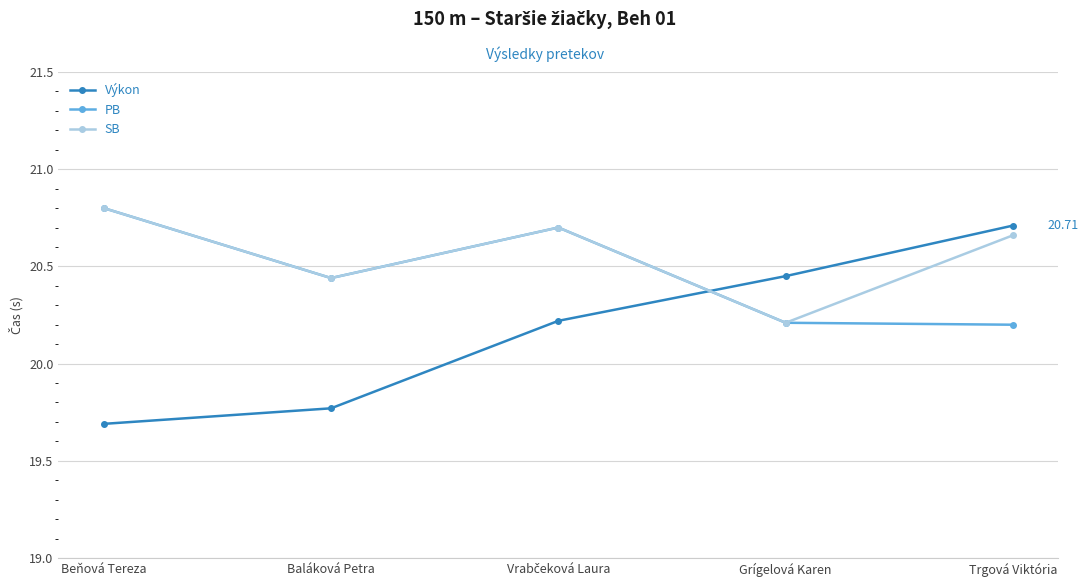

How many series are shown in this chart?

3